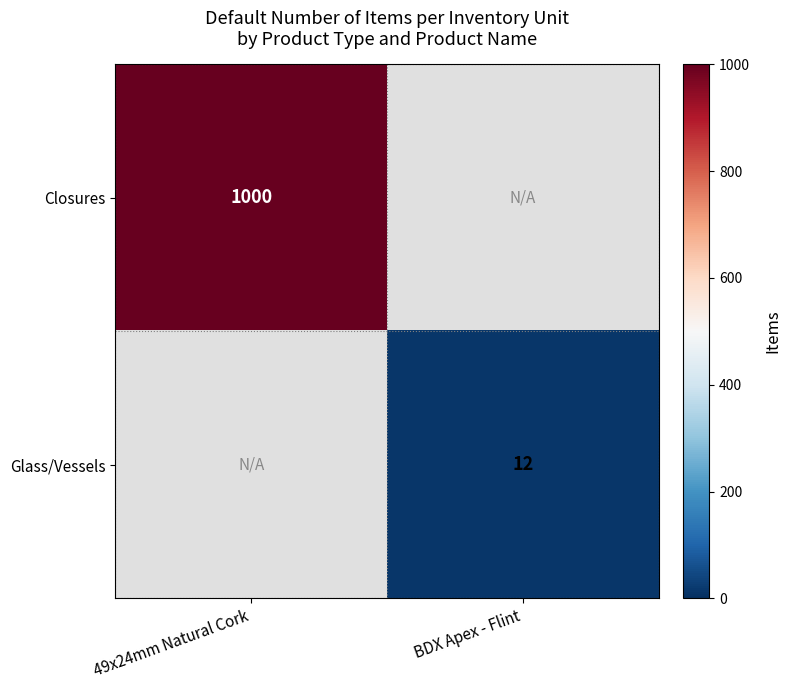

Count the number of data series in this chart.

2